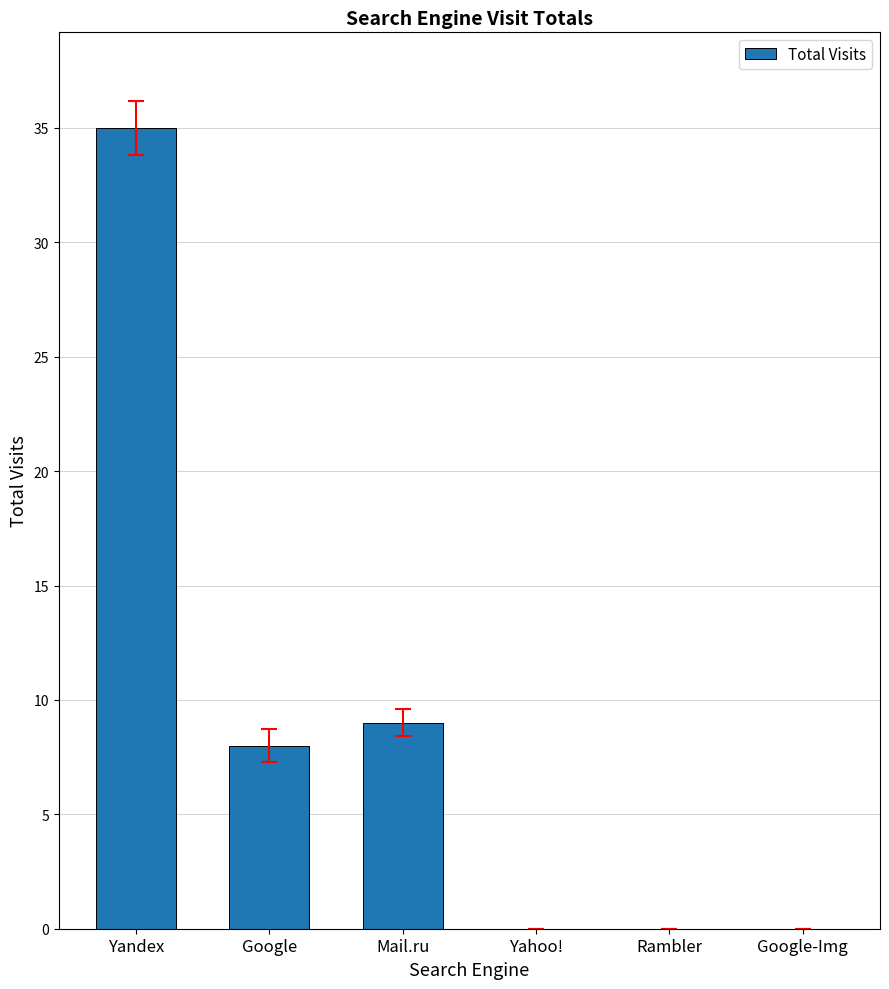

Where is the data nearest to the value 17?

Mail.ru